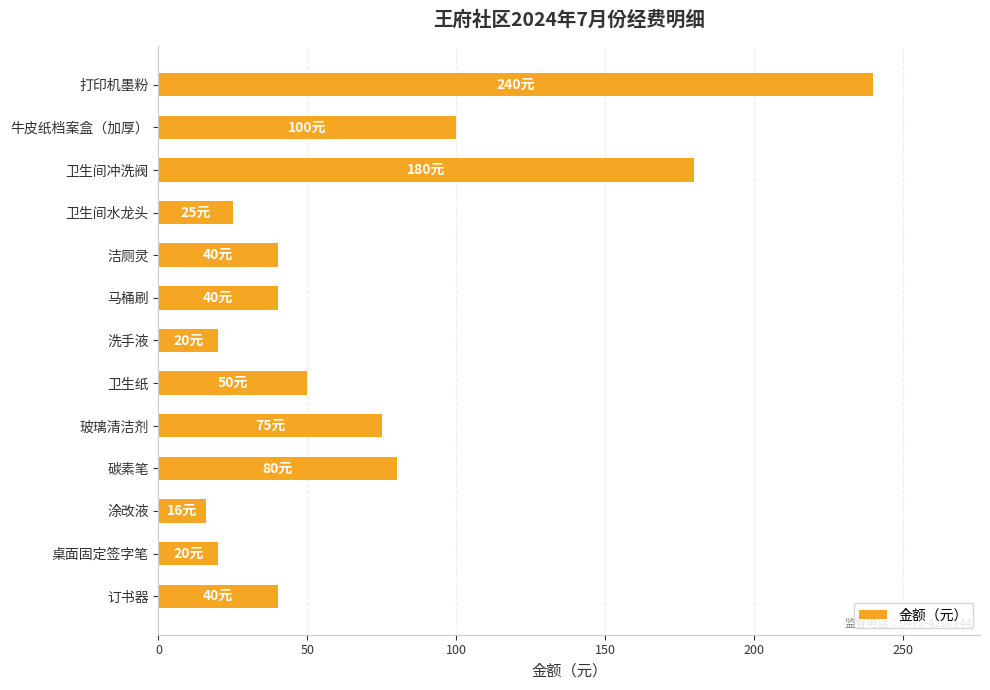

What is the smallest value displayed?

16